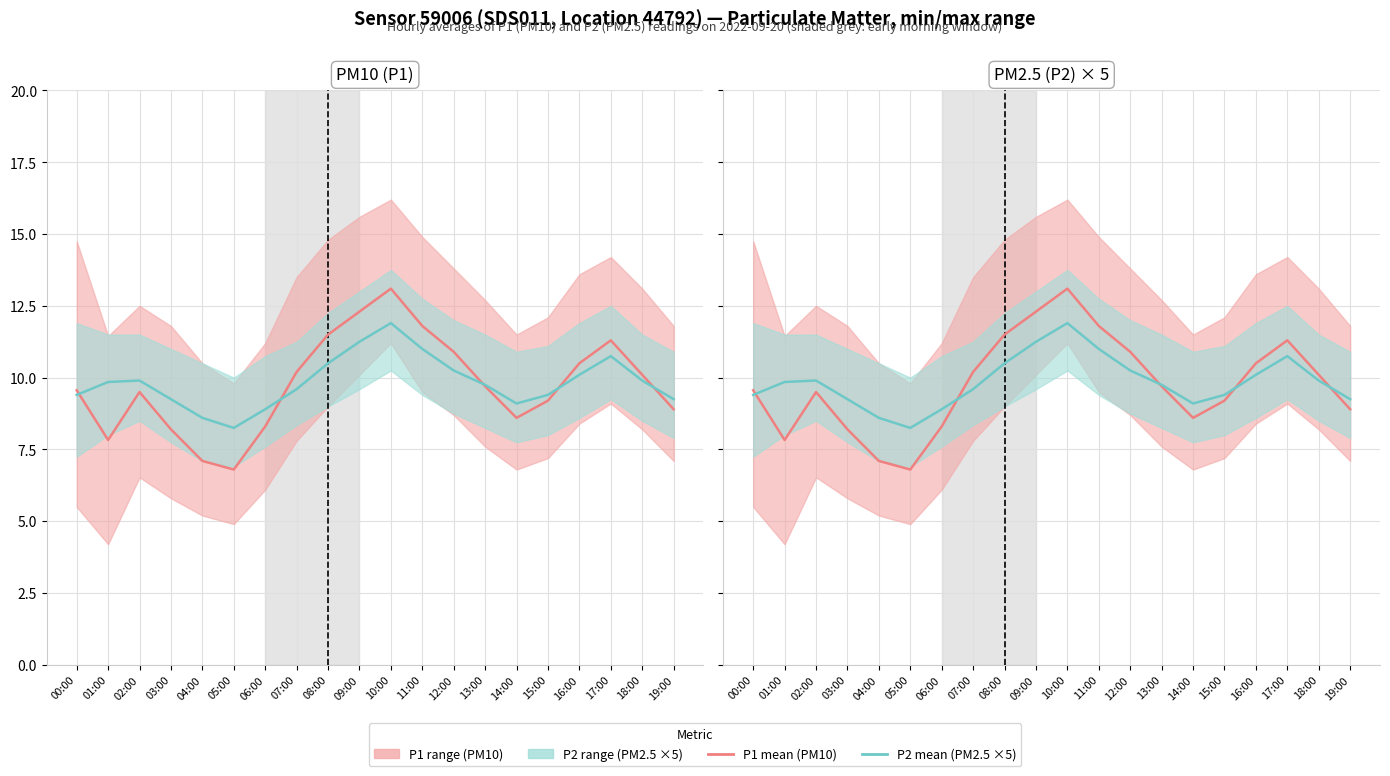

Rank the categories by P1 mean (PM10) value from highest to lowest.

10:00, 09:00, 11:00, 08:00, 17:00, 12:00, 16:00, 07:00, 18:00, 13:00, 00:00, 02:00, 15:00, 19:00, 14:00, 06:00, 03:00, 01:00, 04:00, 05:00